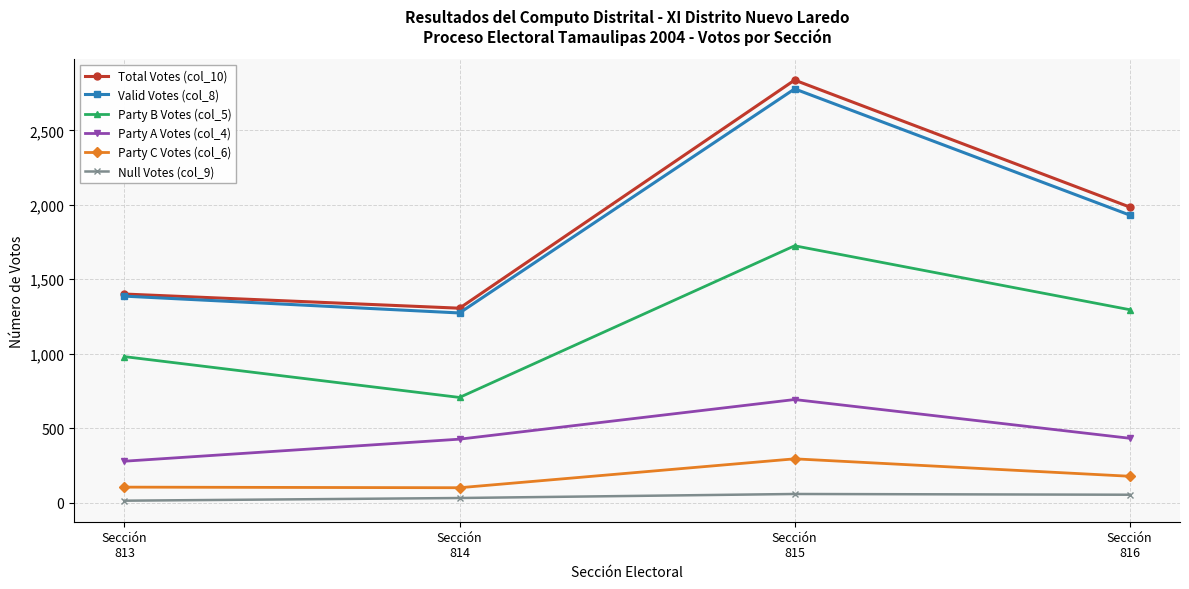

Which series has the widest spread of values?

Total Votes (col_10)